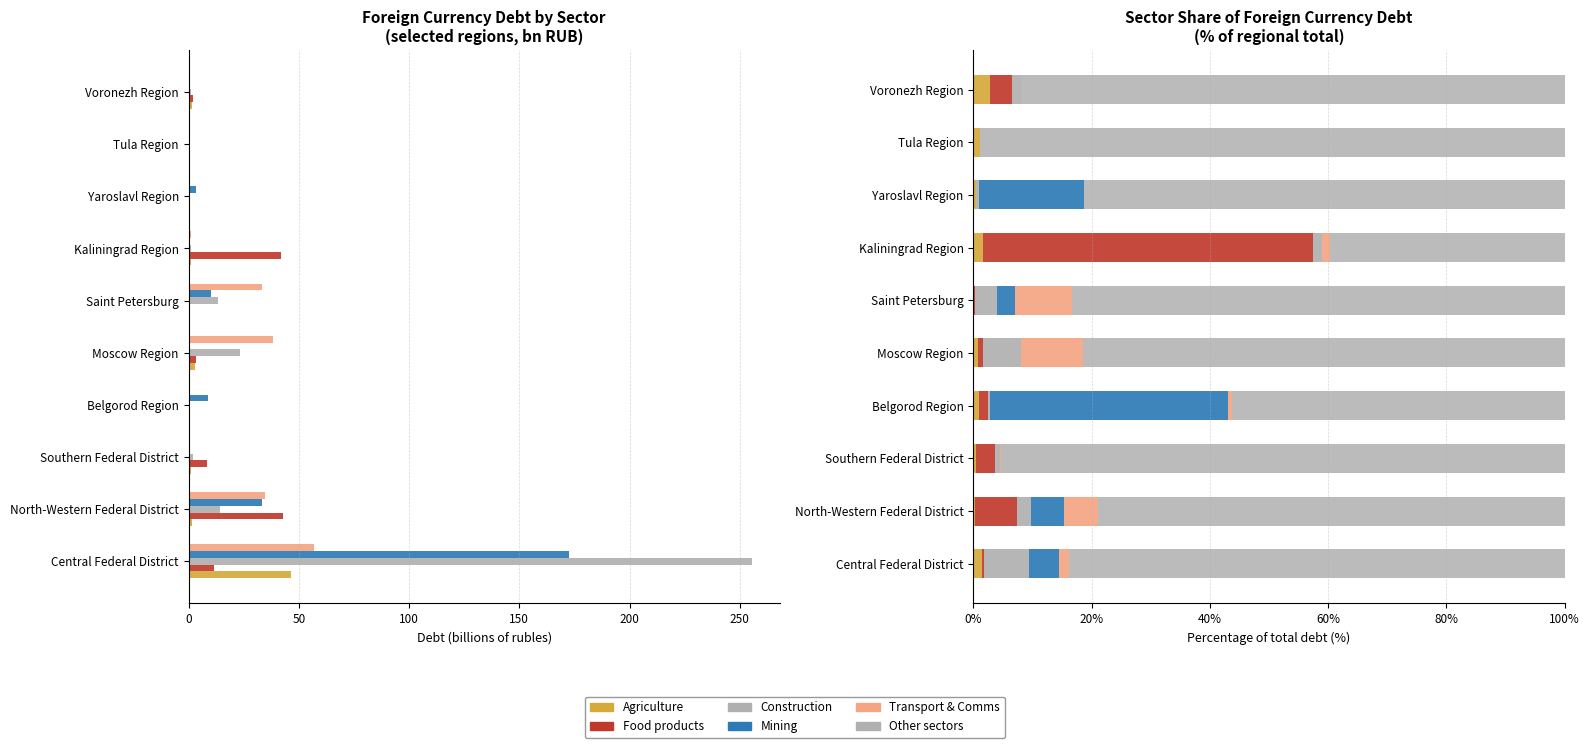

What are all the series names shown in the legend?

Agriculture, Food products, Construction, Mining, Transport & Comms, Other sectors